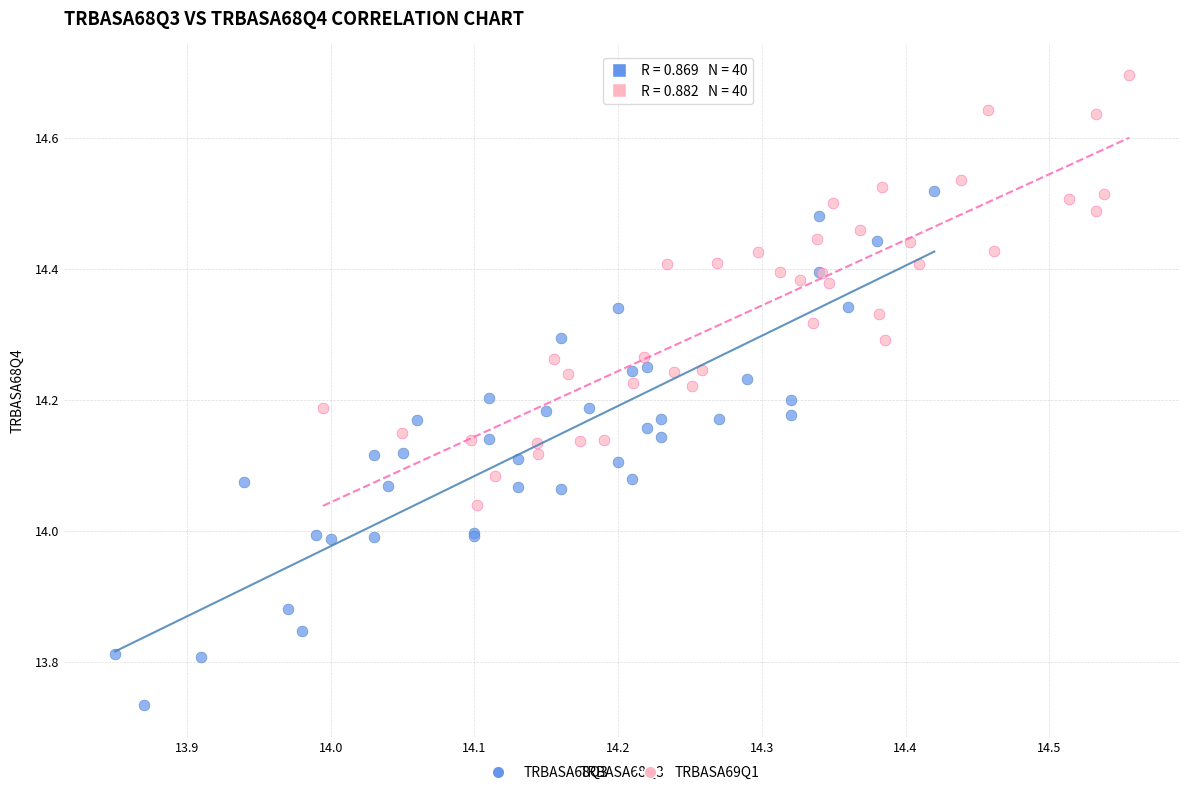

Which series has the largest Y range (max minus min)?

TRBASA68Q3